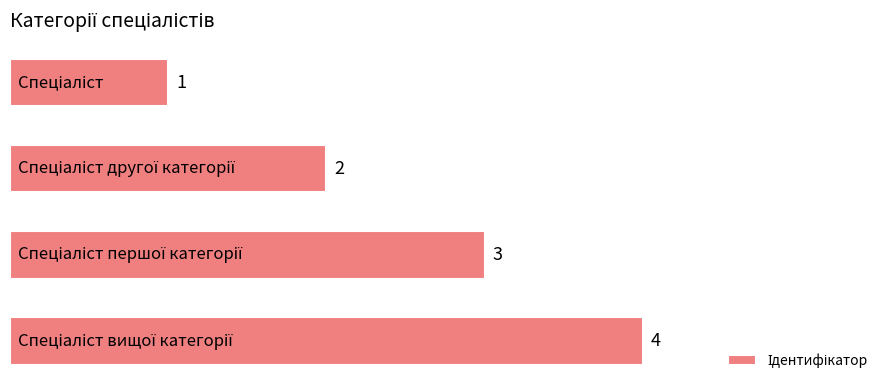

What is the value of the 2nd bar from the top?

2